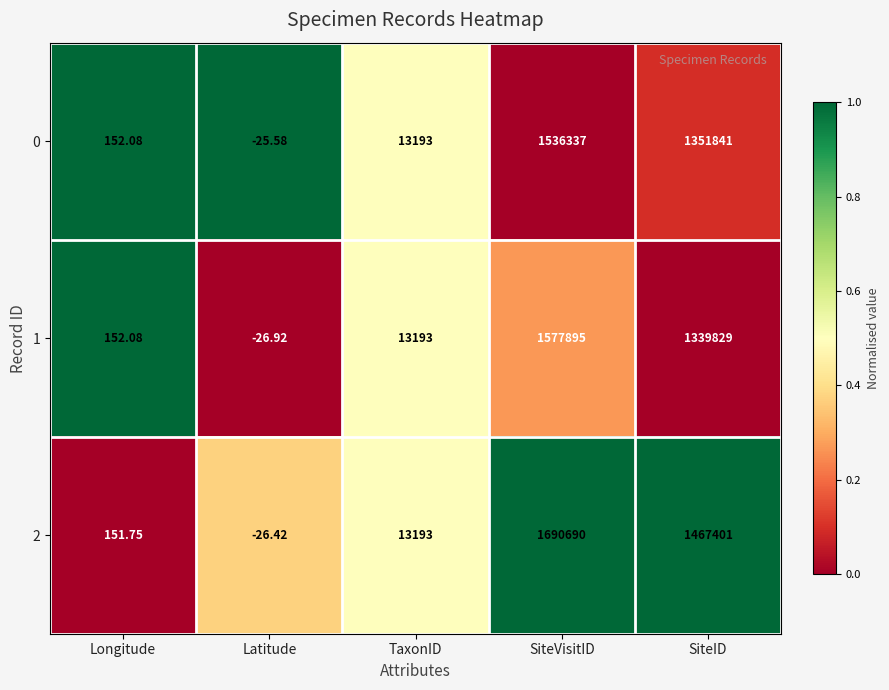

At which category is the sum across all series the highest?

SiteVisitID